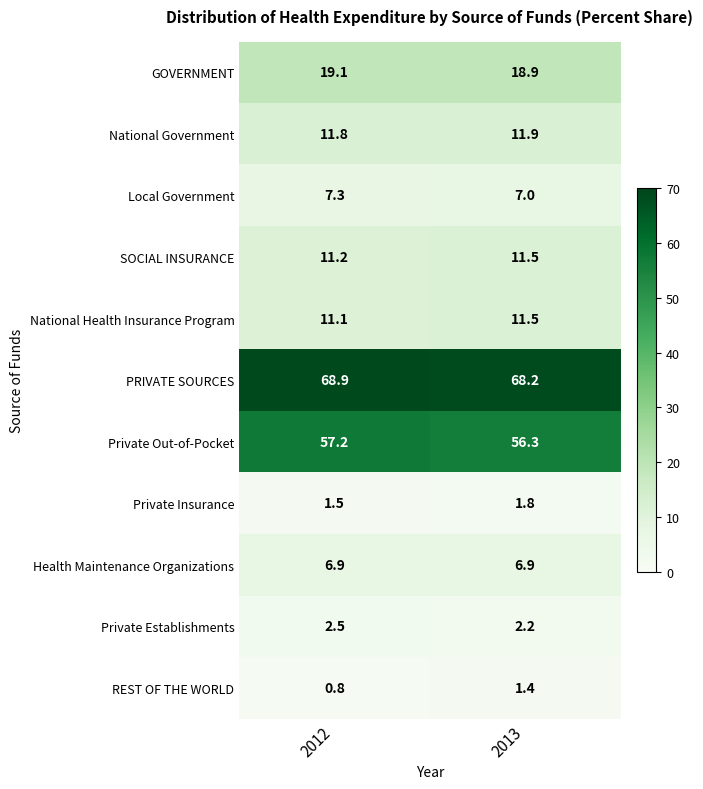

What is the spread (max minus min) of values at 2013?

66.8